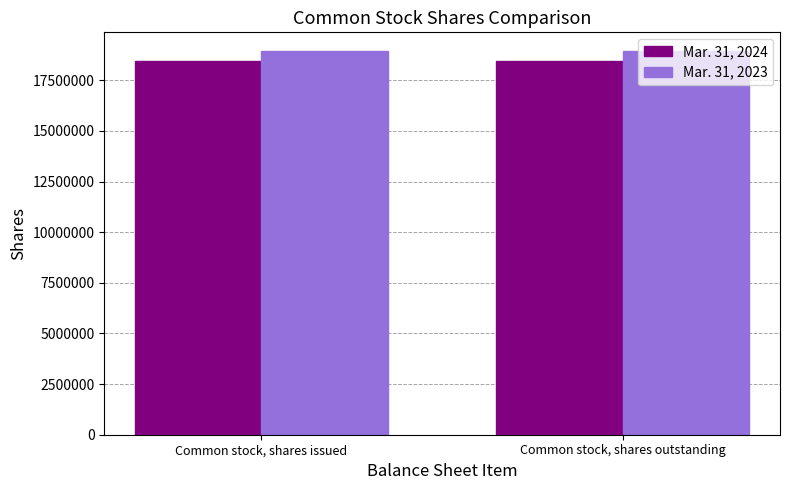

What is the sum of the Mar. 31, 2024 values at Common stock, shares outstanding and Common stock, shares issued?

36905784